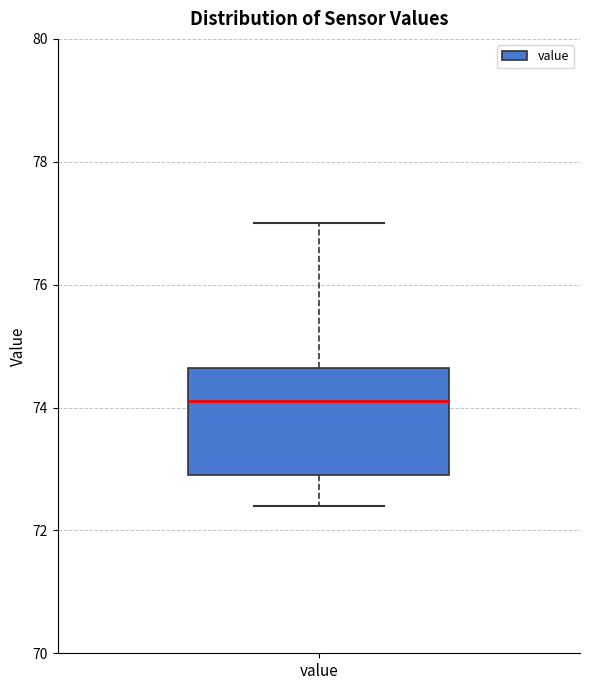

Read this box plot against the y-axis: the position of the median line, the range covered by the box, and the ends of both whiskers. The values are not printed on the chart, so give them approximately, as read against the axis.

median 74.2, box 73.0 to 74.6, whiskers 72.4 to 77.0